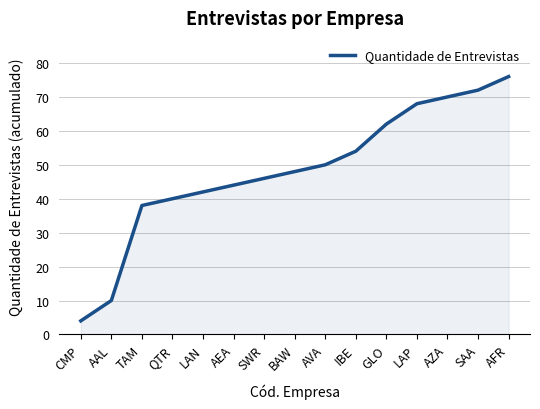

The chart shows a value of 50 at AVA. True or false?

True